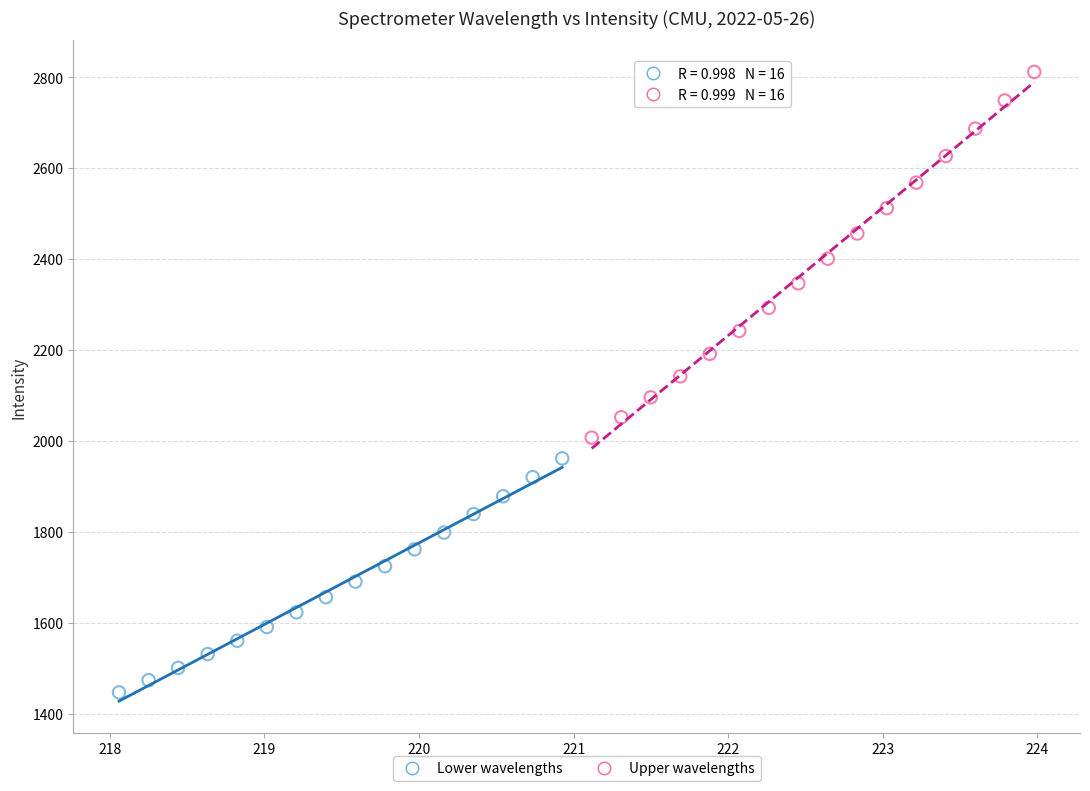

What are all the series names shown in the legend?

Lower wavelengths, Upper wavelengths